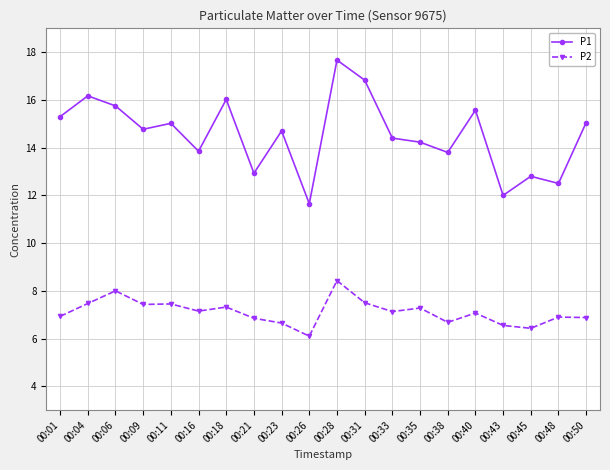

Where is the first local maximum for P1?

00:04